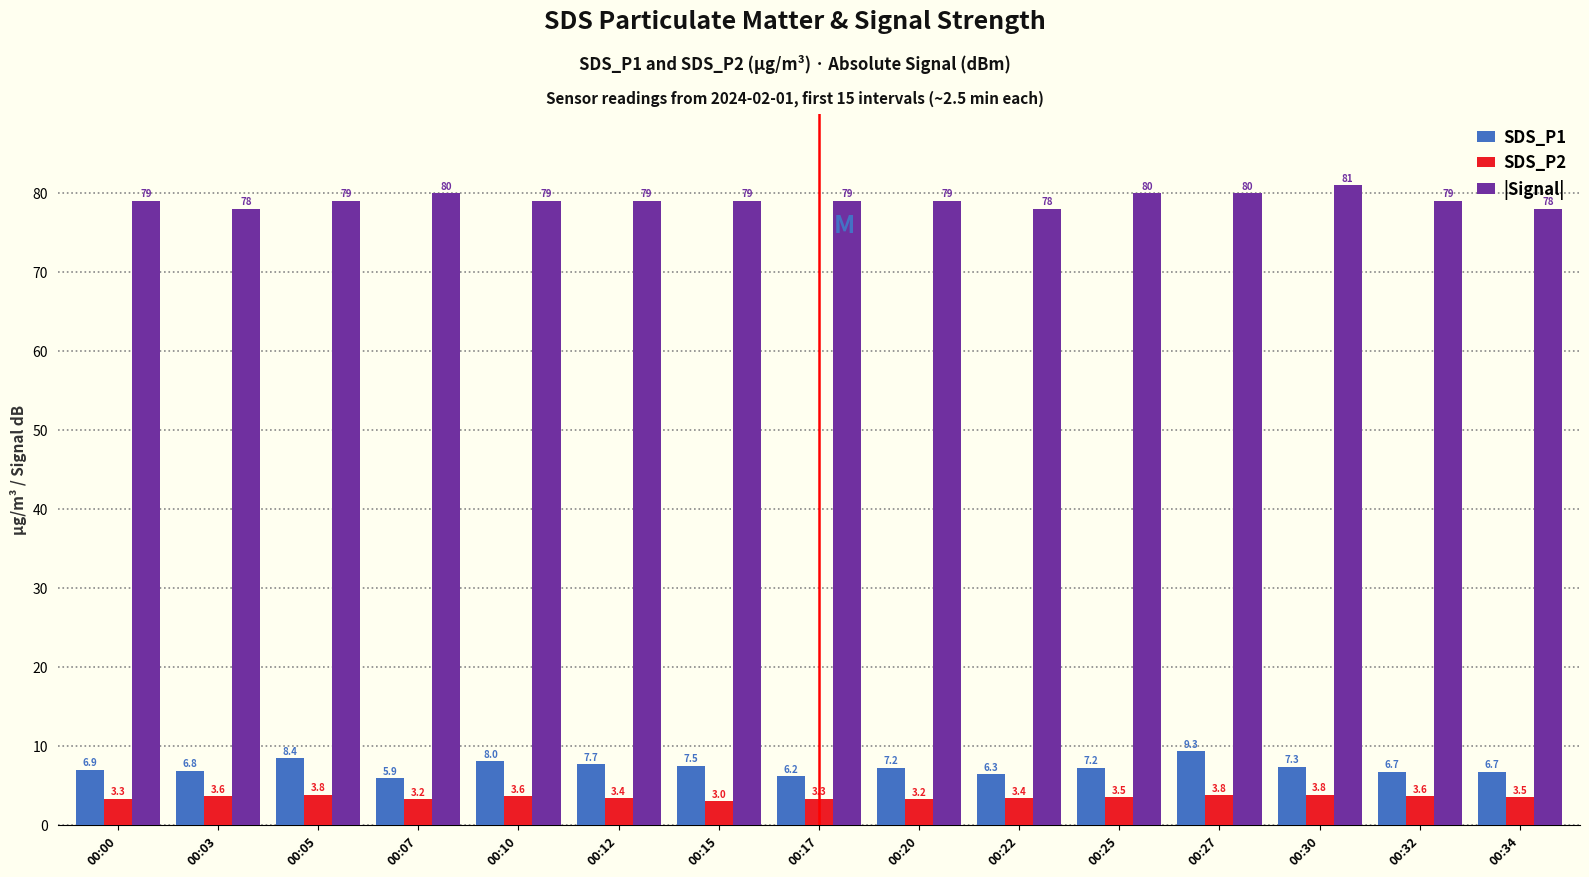

Is the value of SDS_P2 at 00:10 greater than the value of |Signal| at 00:05?

No